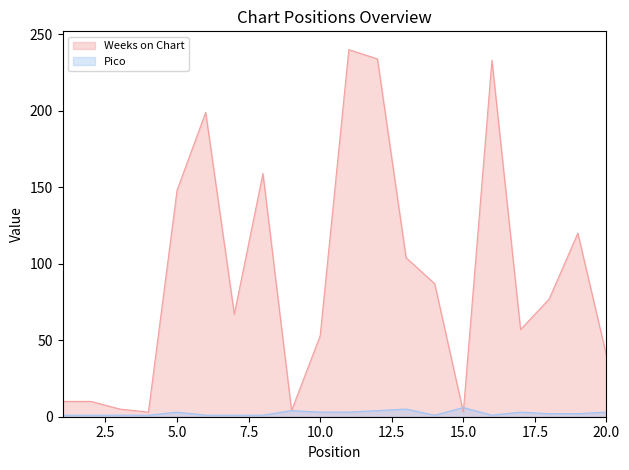

What is the total value across all series at 4?

4